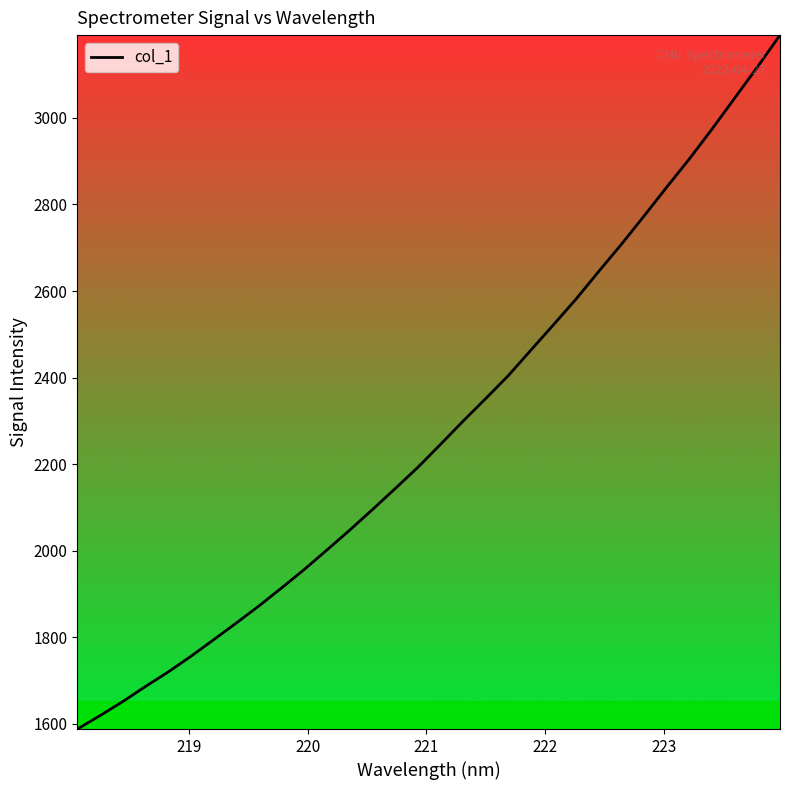

Reading left to right, transcribe all the data shown in this chart.

1588.1	1619.2	1651.6	1686.4	1719.9	1756.0	1794.2	1832.9	1872.4	1914.0	1956.7	2001.7	2047.4	2094.7	2143.0	2192.1	2245.1	2299.0	2351.2	2404.4	2463.4	2522.2	2581.8	2645.6	2708.2	2773.5	2840.2	2905.4	2974.2	3045.8	3117.2	3191.1